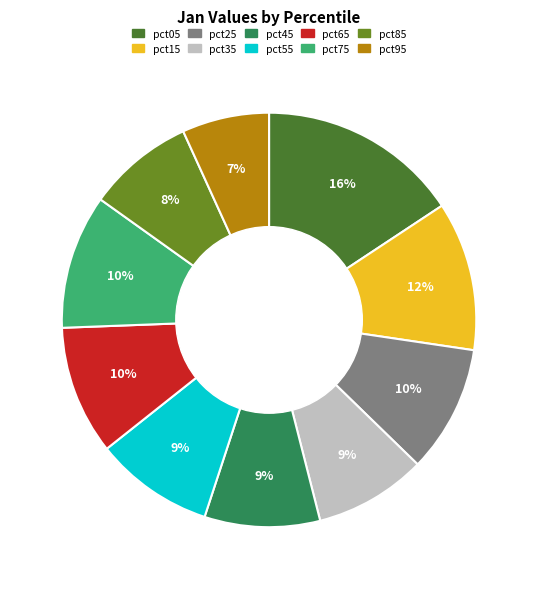

Does any single category account for the majority?

No